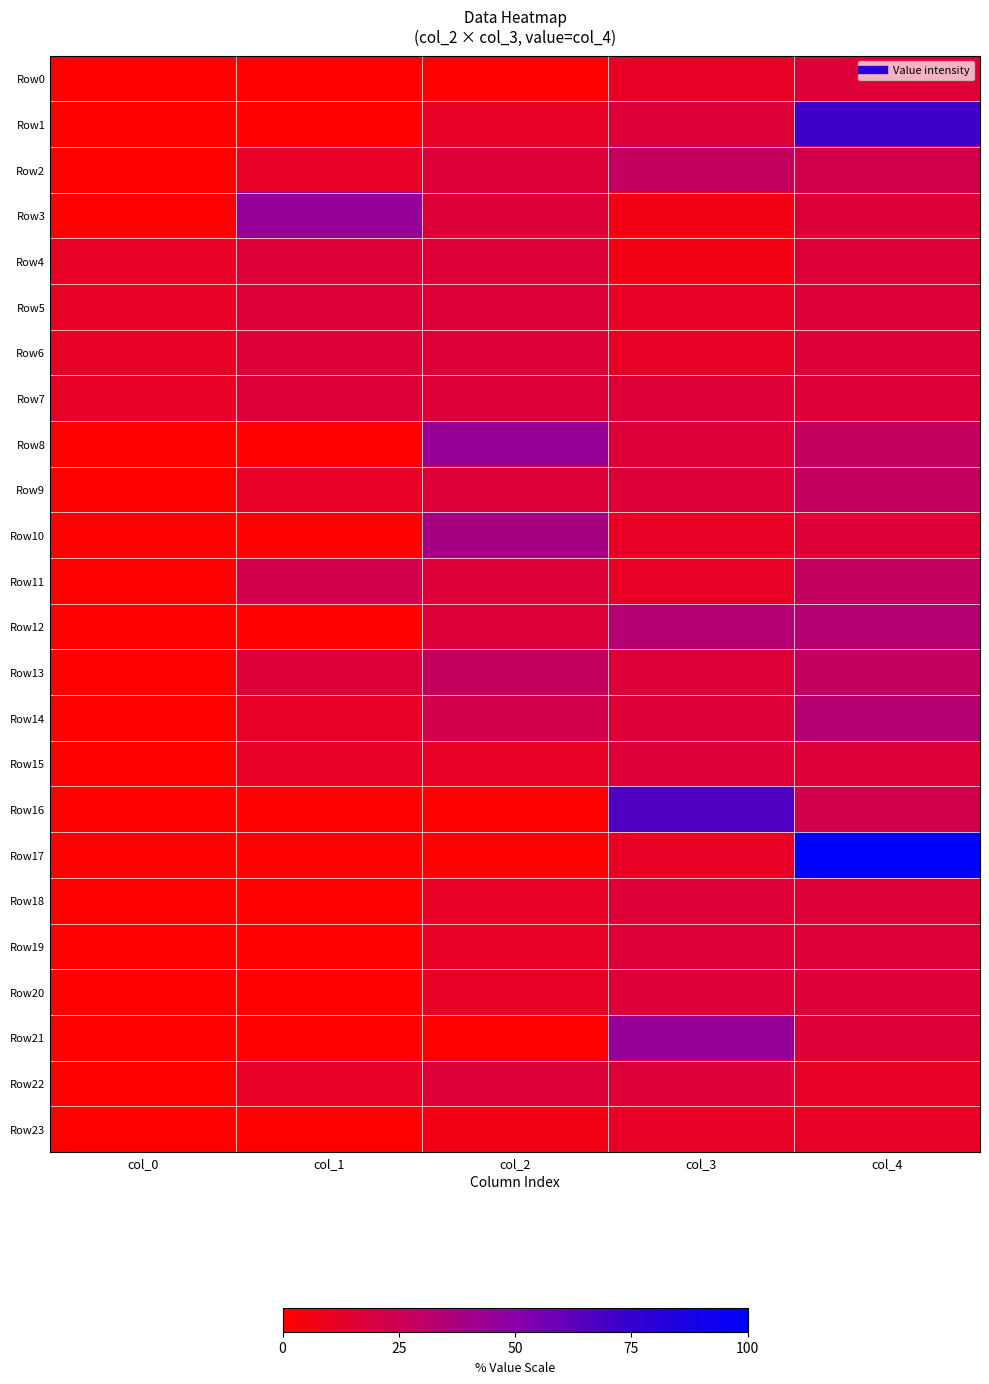

At col_0, list the series in order from smallest to largest.

Row0, Row1, Row2, Row3, Row8, Row9, Row10, Row11, Row12, Row13, Row14, Row15, Row16, Row17, Row18, Row19, Row20, Row21, Row22, Row23, Row4, Row5, Row6, Row7